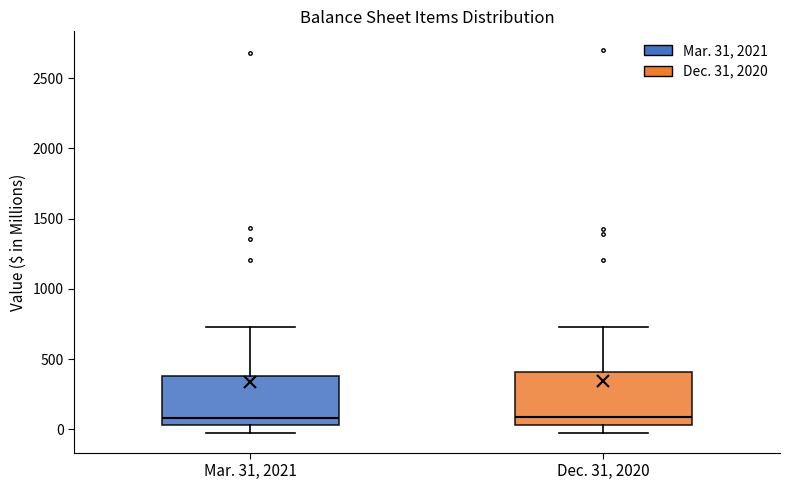

Where is the lower edge of the box for Mar. 31, 2021 on the y-axis? The values are not printed on the chart, so give them approximately, as read against the axis.

50